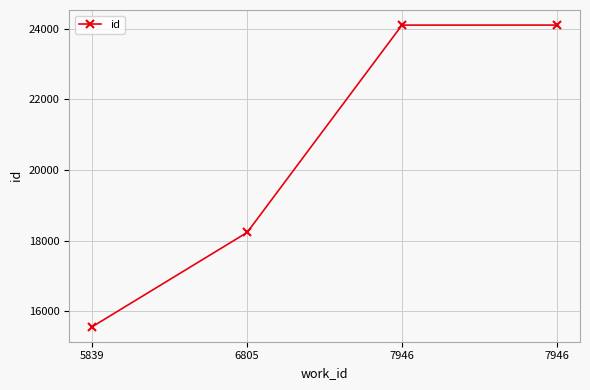

How many series are shown in this chart?

1